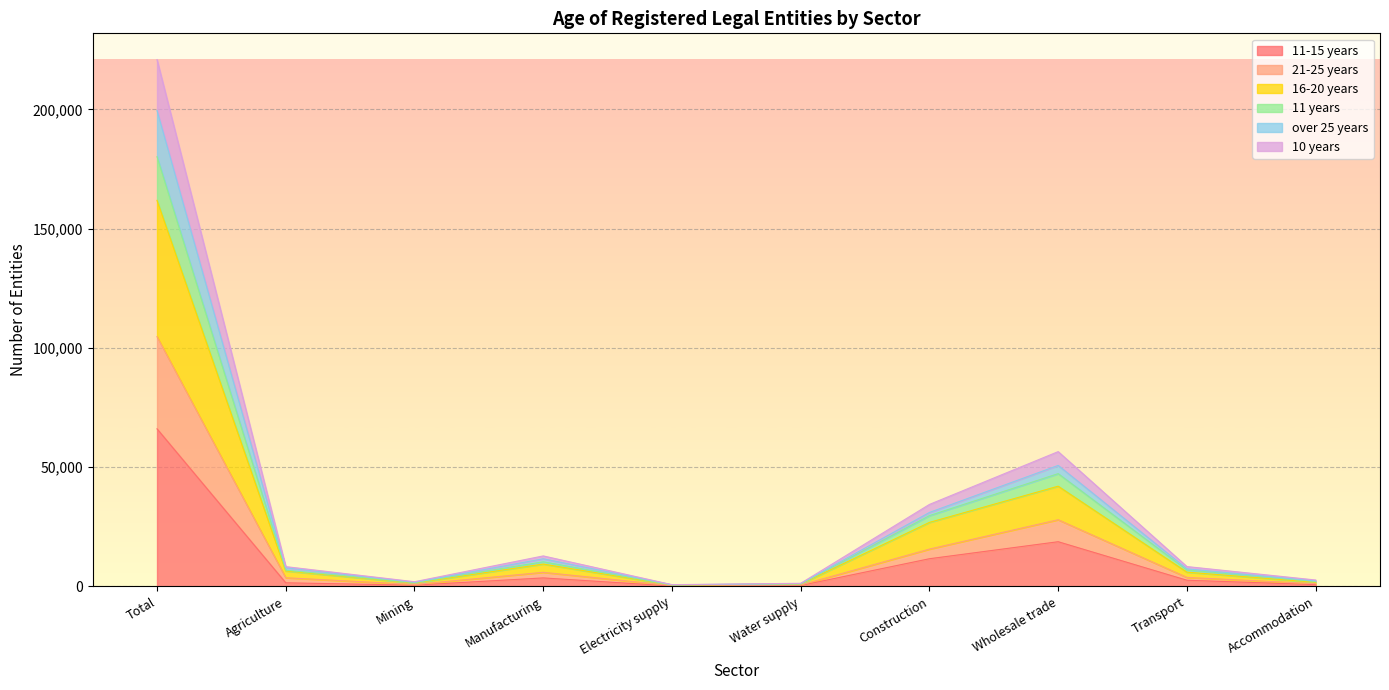

What is the total value across all series at Total?

220828